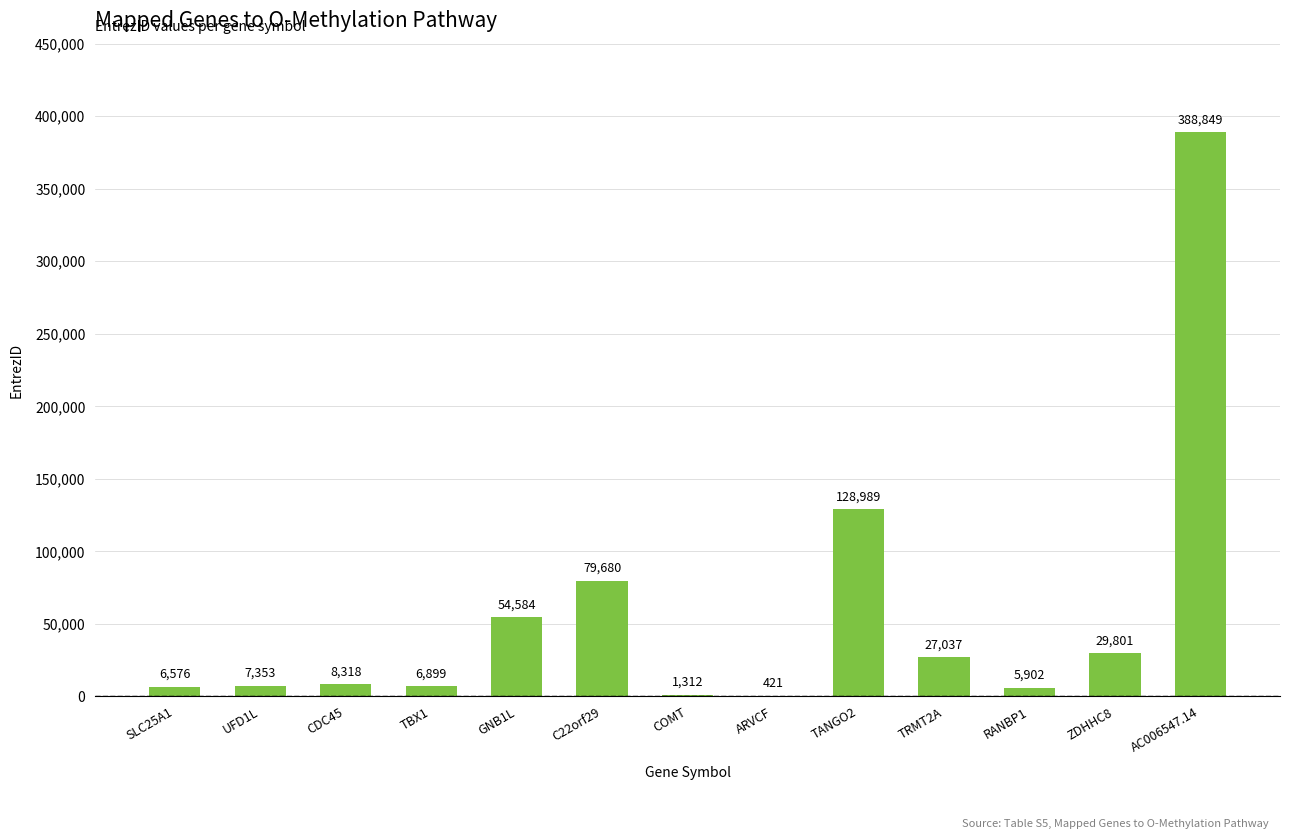

What is the sum of all values?

745721